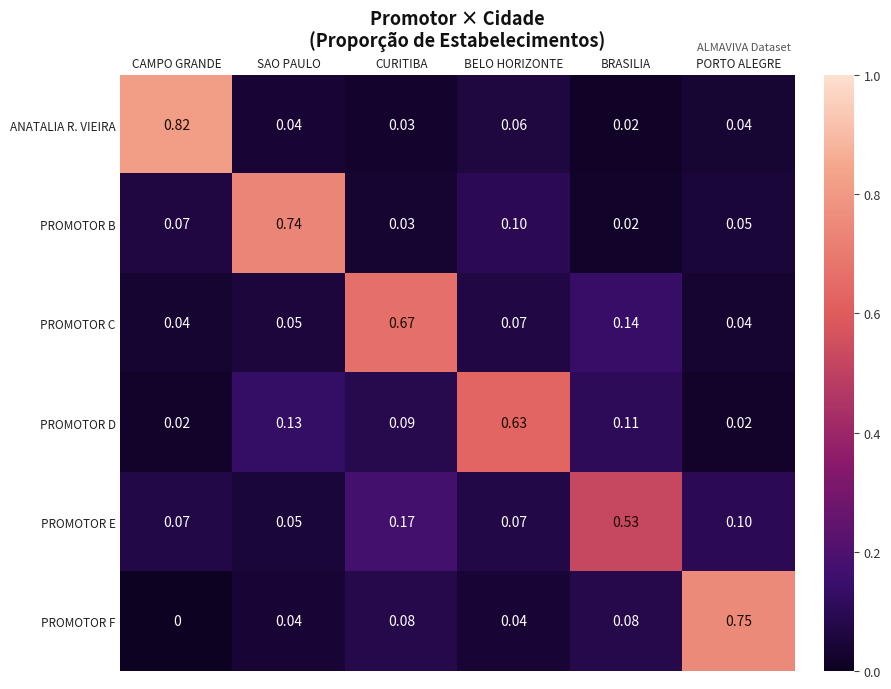

At which label does PROMOTOR D reach its peak?

BELO HORIZONTE